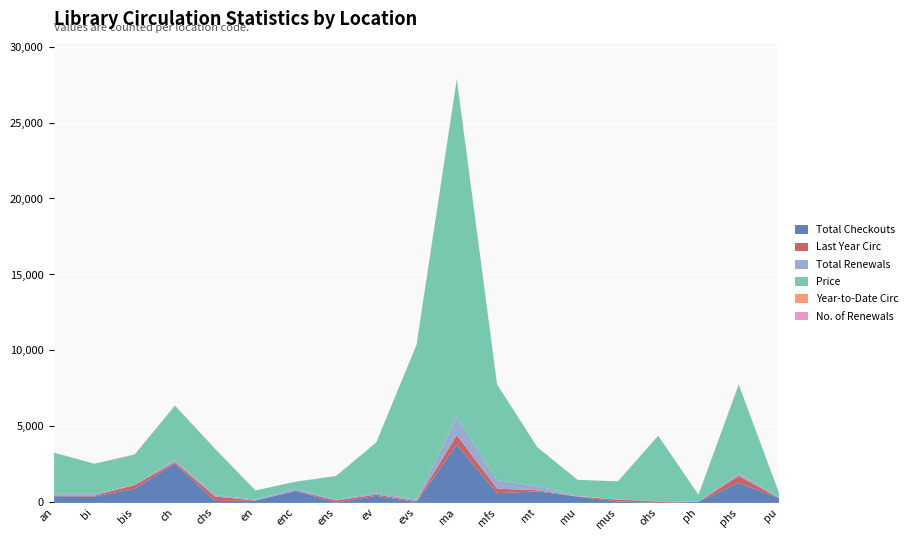

Count the number of categories in the chart.

19